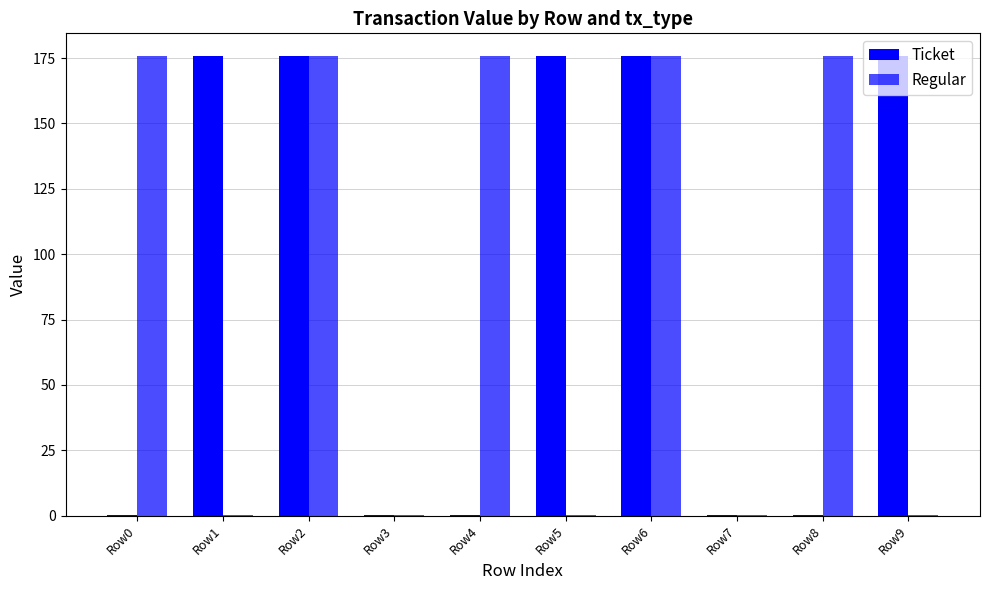

At which label is Ticket closest to 87?

Row0